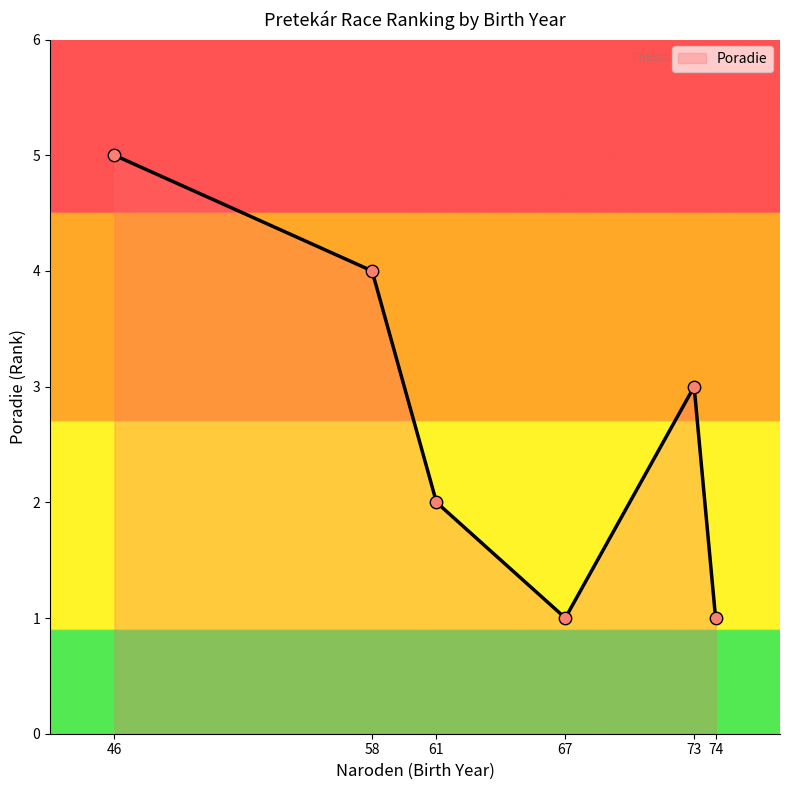

Which has a higher value, 74 or 61?

61